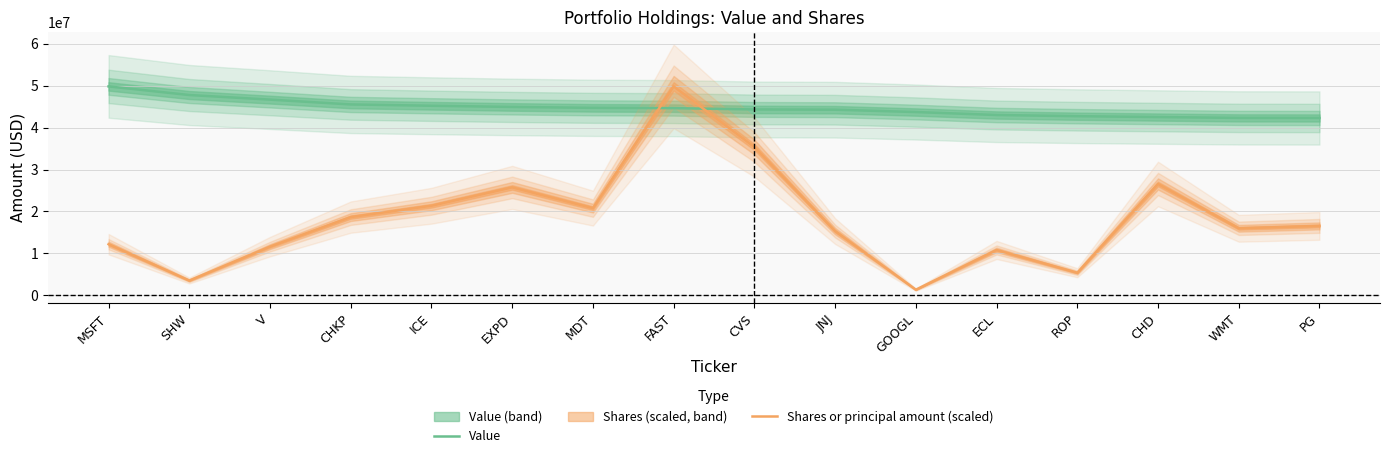

How many values in the Shares or principal amount (scaled) series are below 16559127?

8